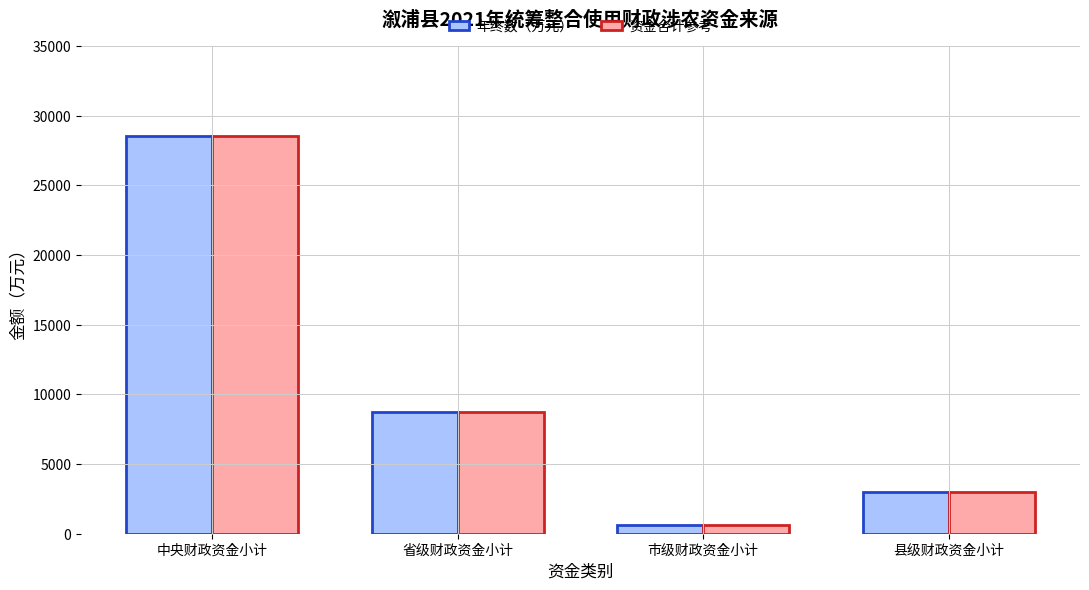

At which category is the sum across all series the highest?

中央财政资金小计